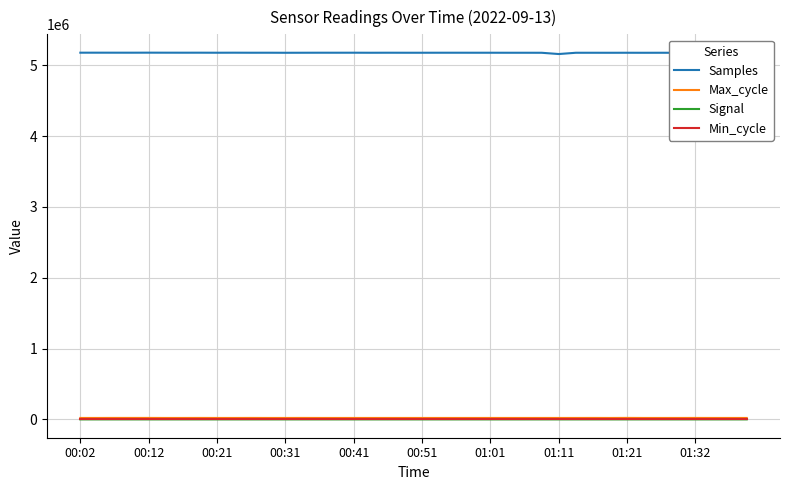

Which series has the largest total across all categories?

Samples